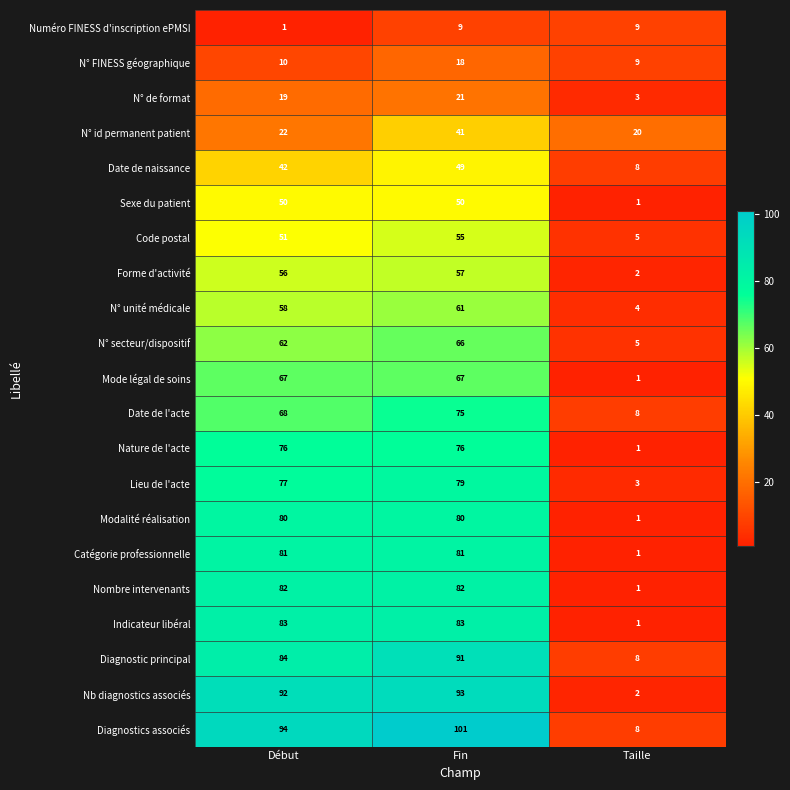

At how many categories does at least one series exceed 63?

2